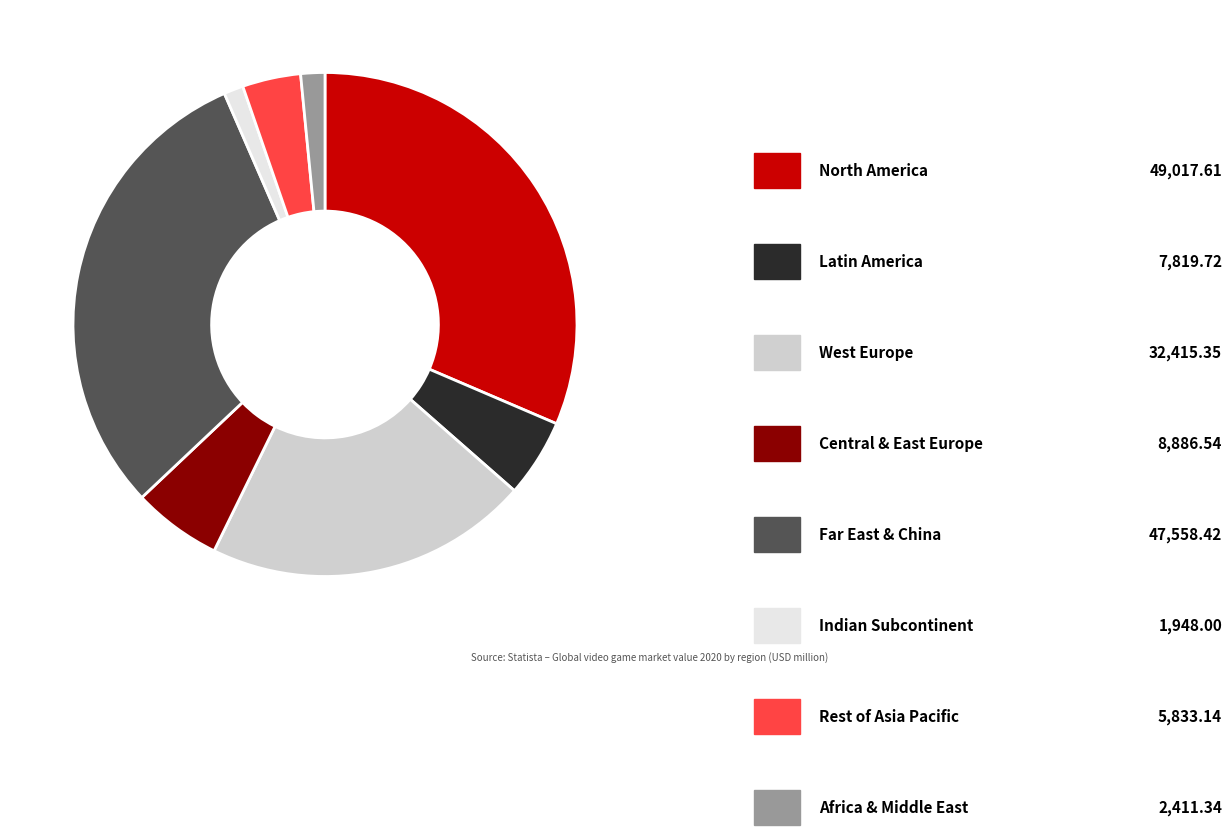

Is there any slice that represents more than half of the pie?

No